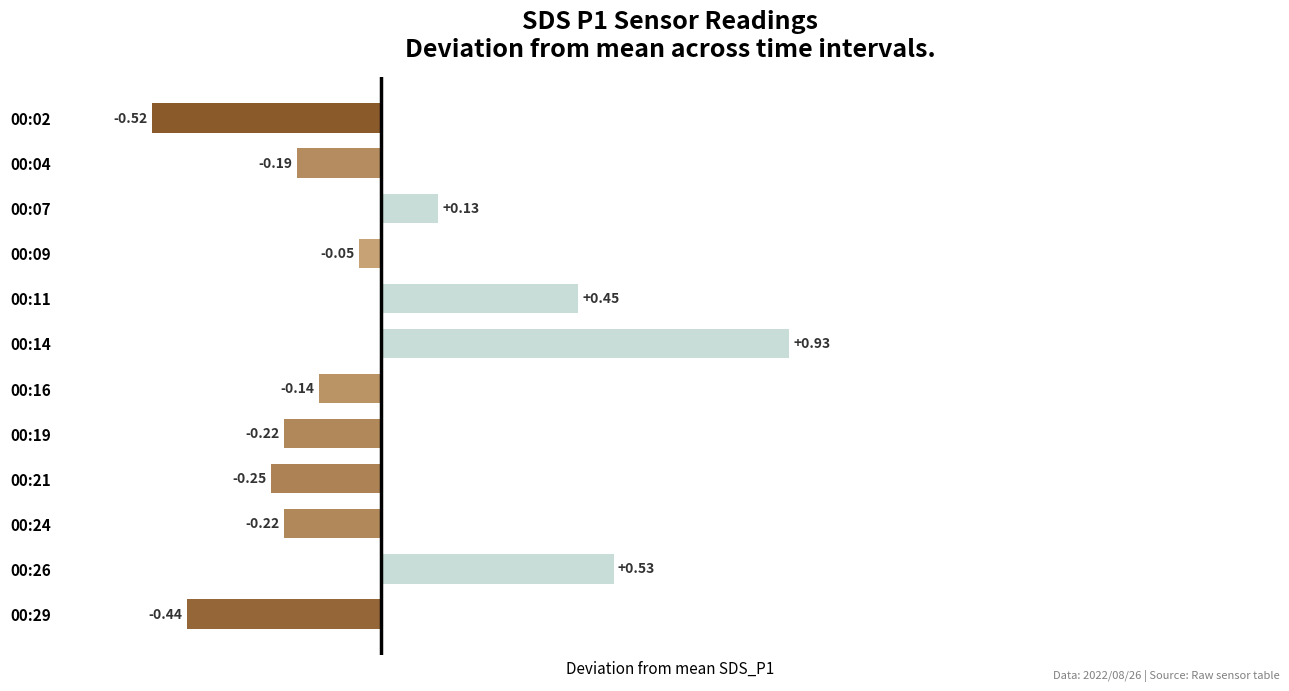

Between 00:29 and 00:11, which is larger?

00:11